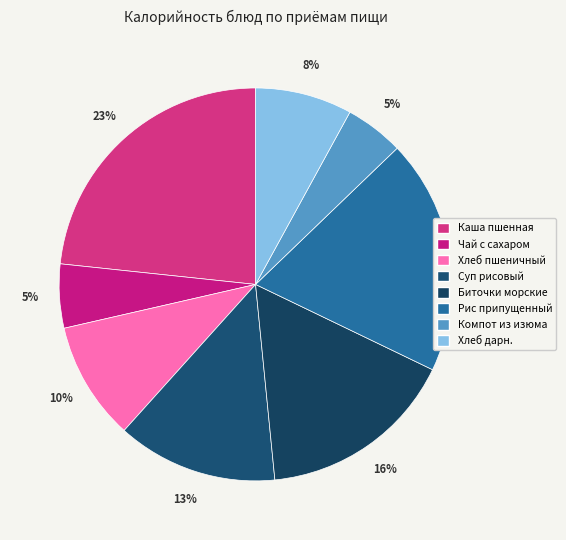

What is the total percentage of Суп рисовый and Рис припущенный?

32.6%